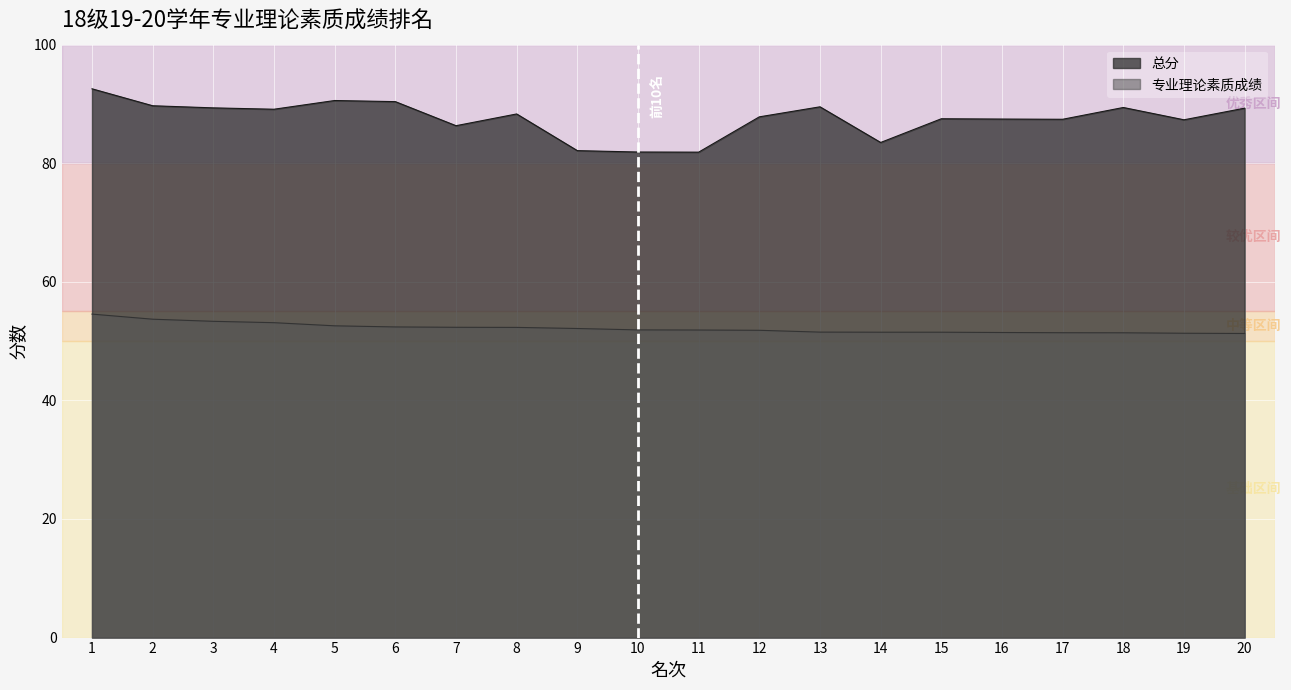

List the series in order of their peak value, lowest first.

专业理论素质成绩, 总分